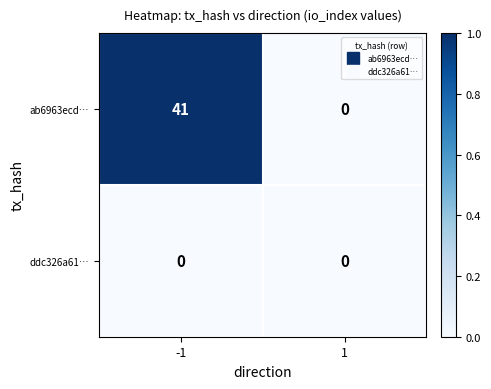

Reading right to left, extract all data points from this chart.

ab6963ecd…: 1=0	-1=41
ddc326a61…: 1=0	-1=0